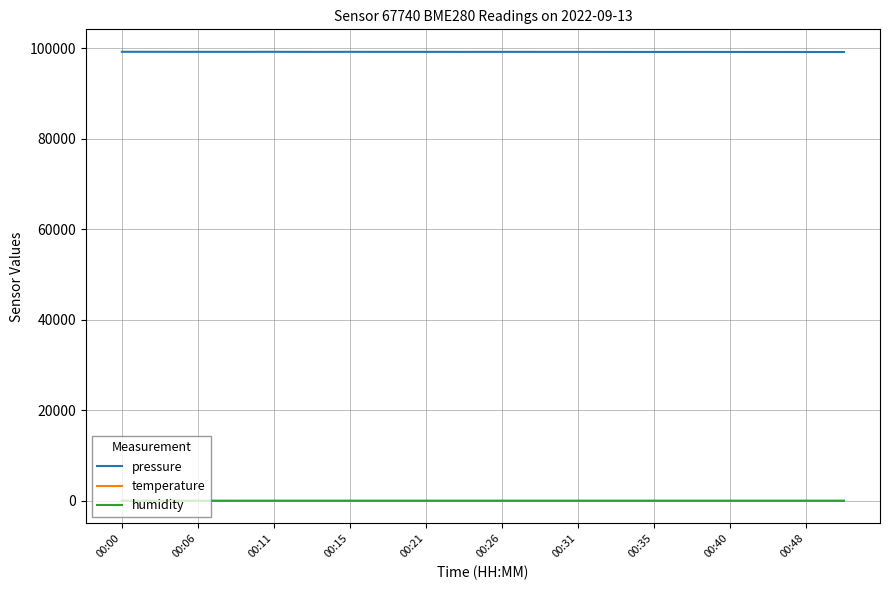

What is the minimum value for pressure?

99191.9